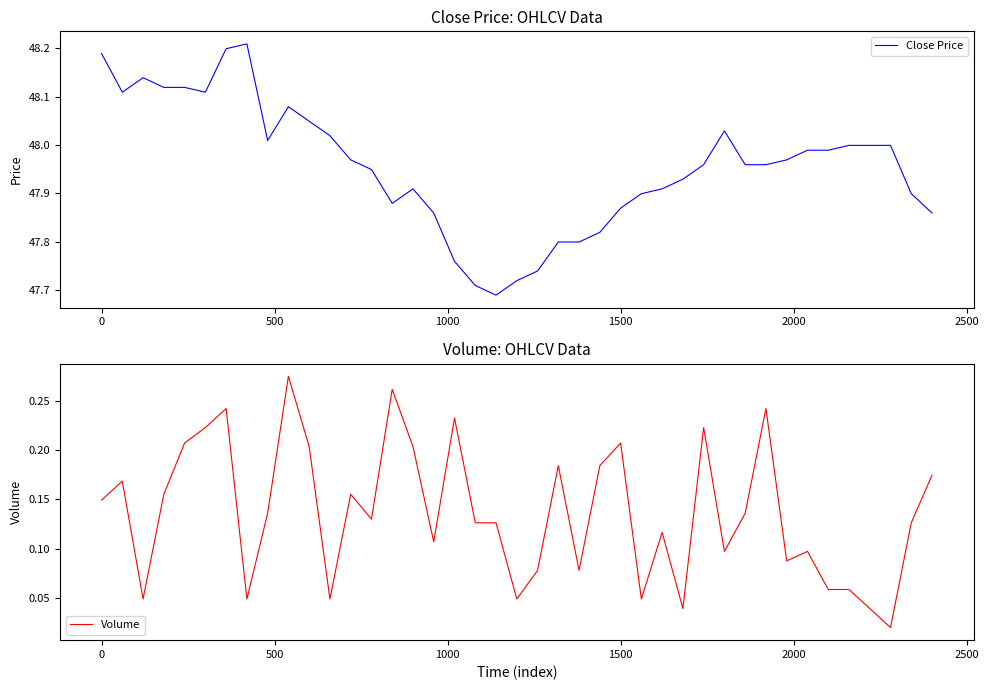

What is the highest value of the Volume series?

0.3